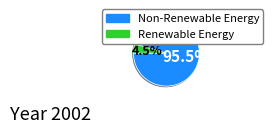

Does any single category account for the majority?

Yes